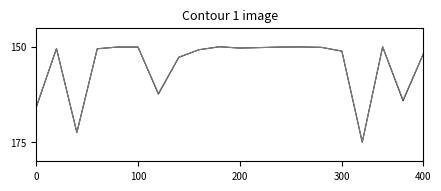

How many series are shown in this chart?

2